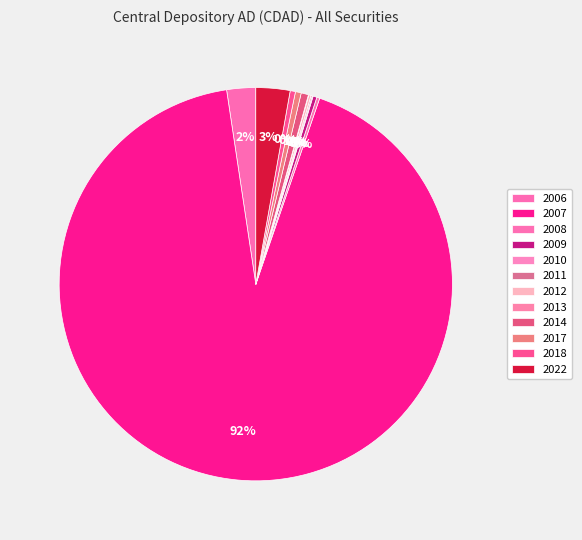

Is the sum of 2011 and 2013 greater than half?

No